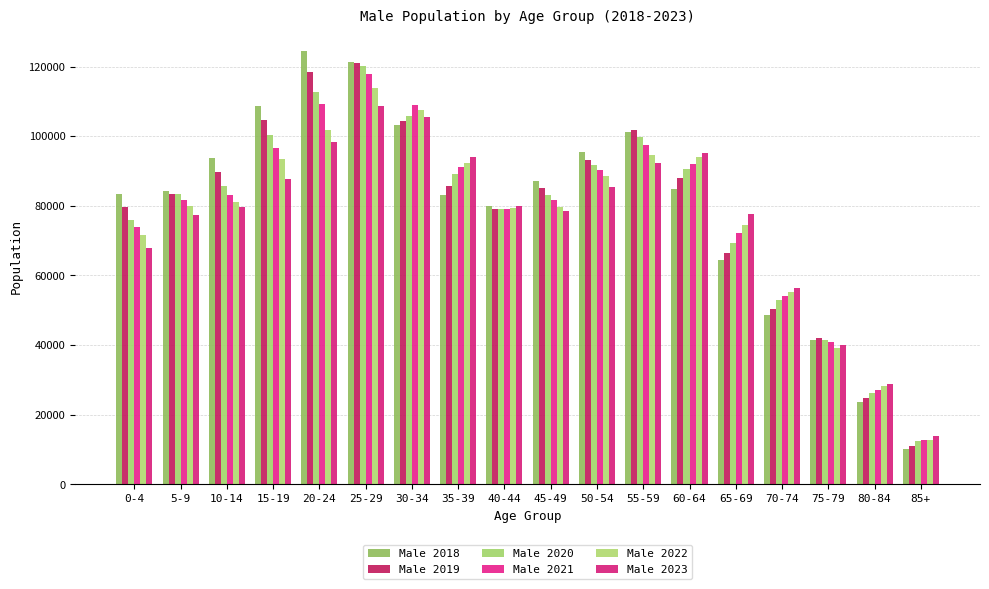

Is the value of Male 2021 at 35-39 greater than the value of Male 2018 at 45-49?

Yes